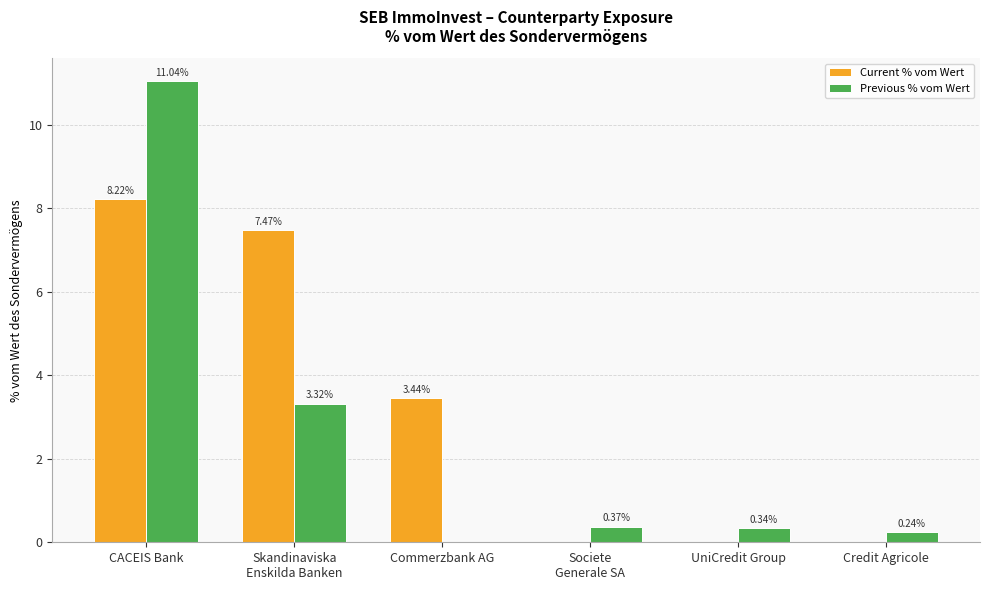

Which category has the highest value in the Previous % vom Wert series?

CACEIS Bank